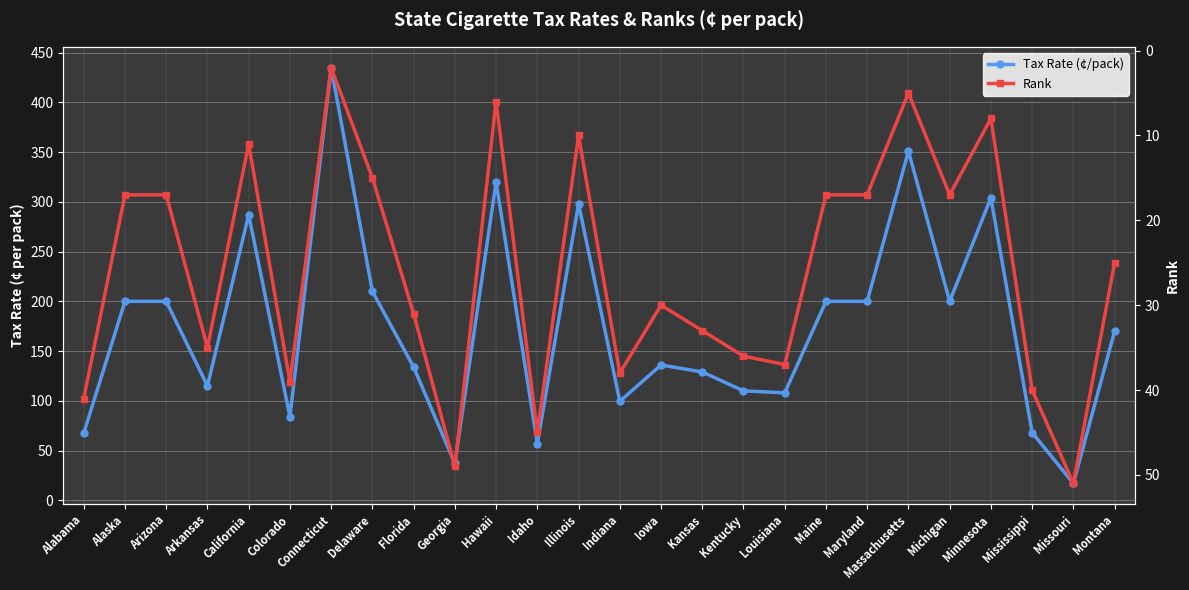

What position from the left is Alabama?

1